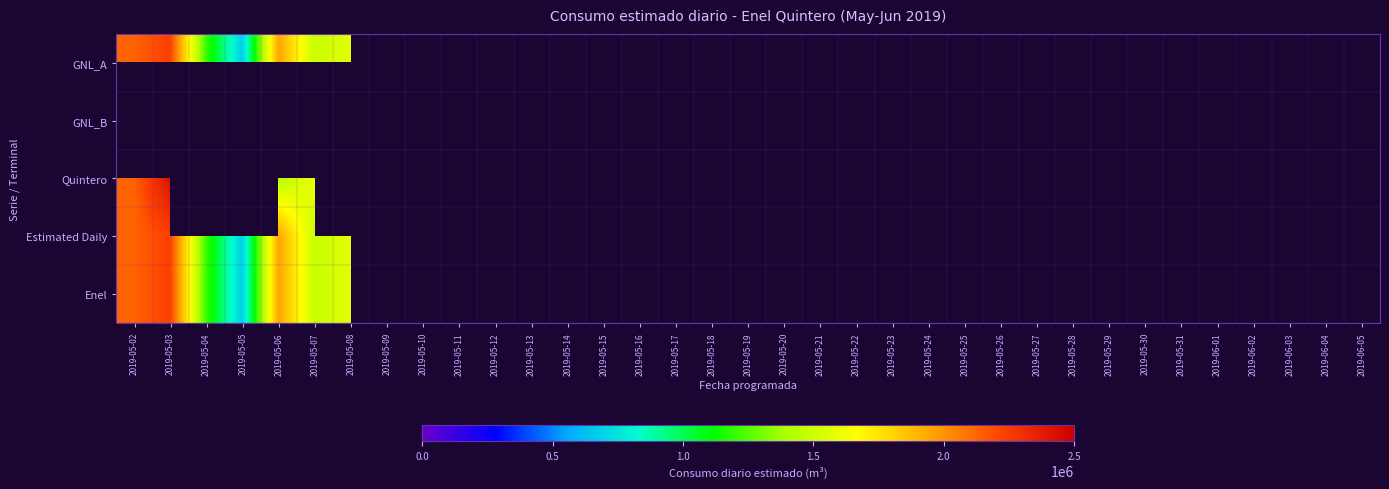

Rank the series by their maximum value, from lowest to highest.

GNL_A, GNL_B, Estimated Daily, Enel, Quintero